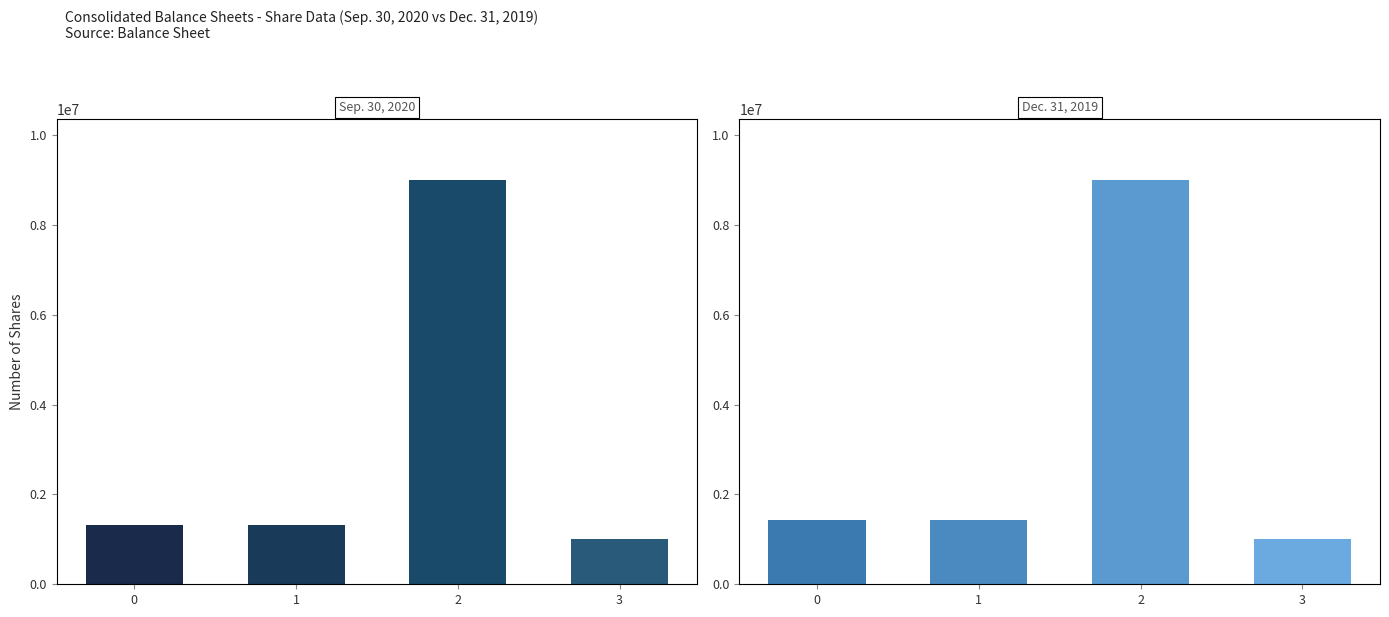

The Dec. 31, 2019 series shows 1429676 at Common Stock Shares Outstanding. True or false?

True